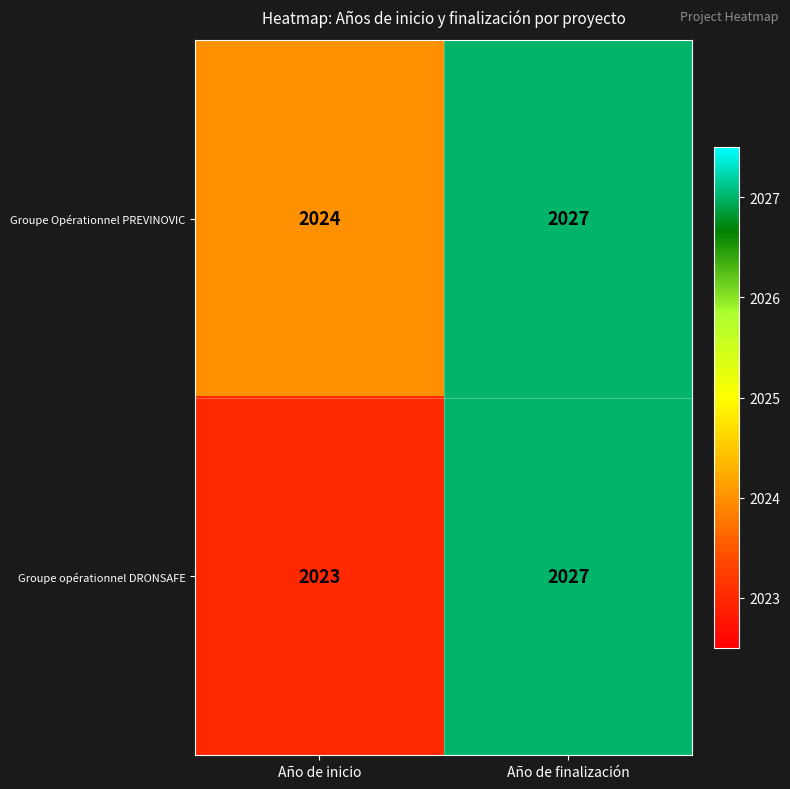

What is the difference between the maximum and minimum values in the Groupe opérationnel DRONSAFE series?

4